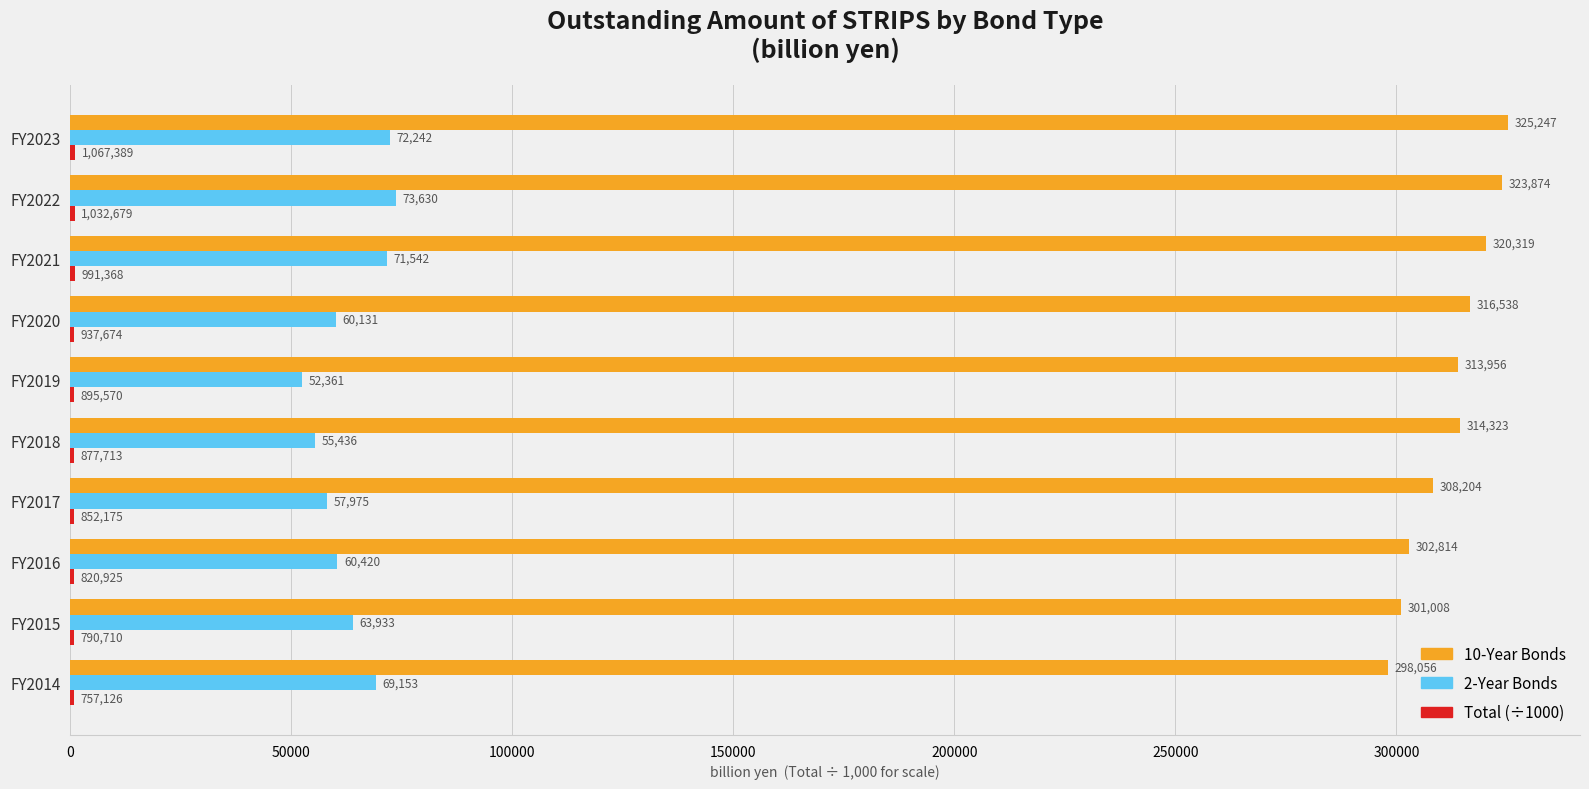

The 10-Year Bonds series shows 522662.9 at FY2023. True or false?

False